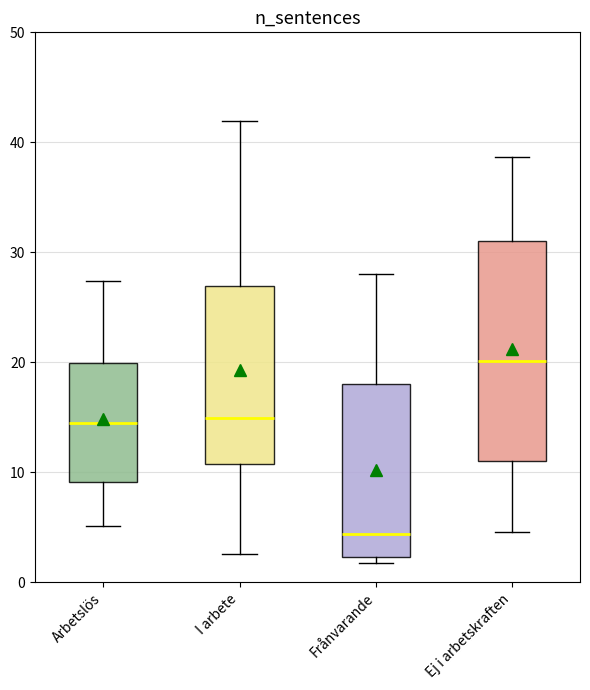

Which box's median line is the highest?

Ej i arbetskraften